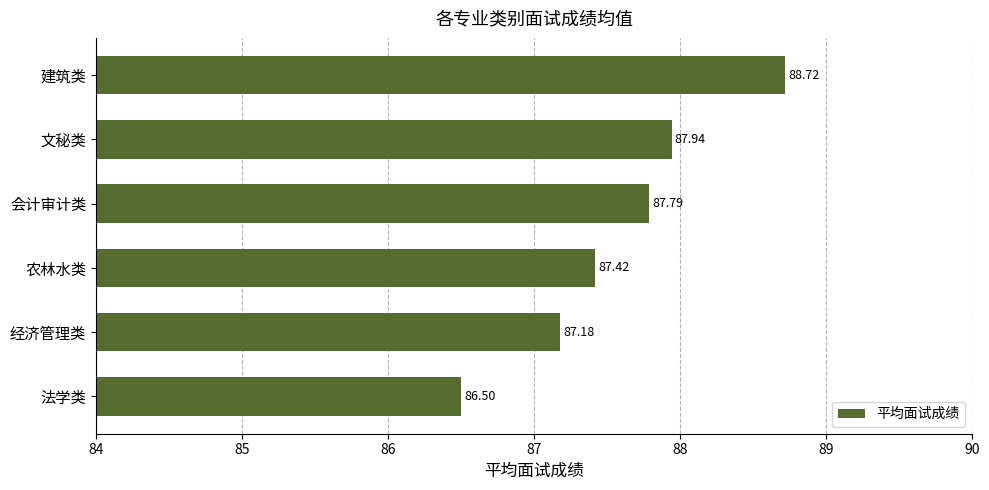

Rank the categories by value from lowest to highest.

法学类, 经济管理类, 农林水类, 会计审计类, 文秘类, 建筑类